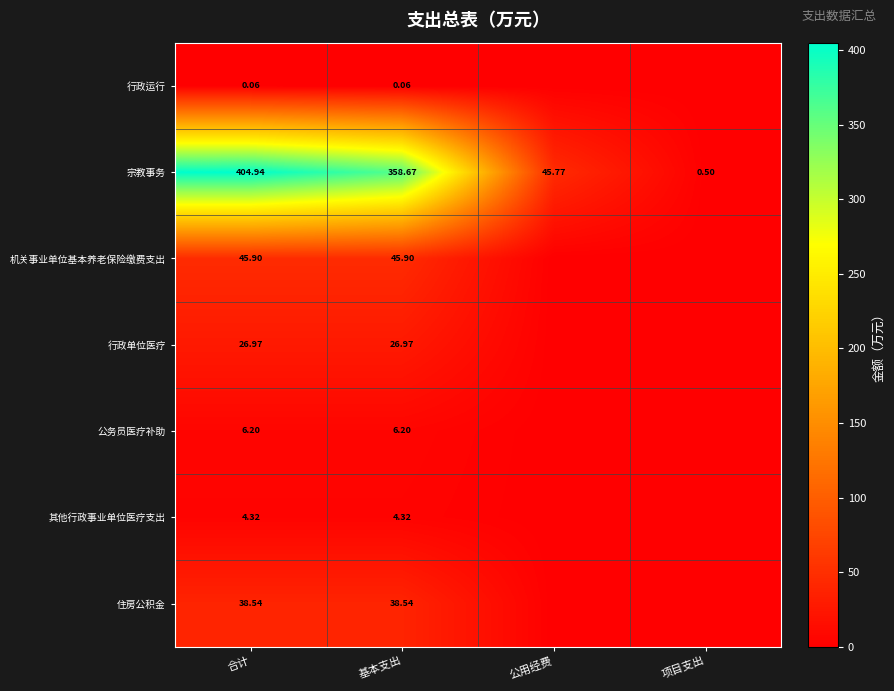

What value does the 宗教事务 series have at 基本支出?

358.7